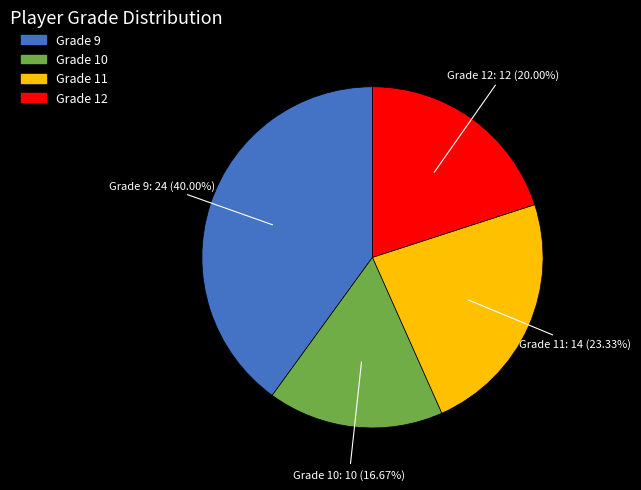

Is the sum of Grade 12 and Grade 10 greater than half?

No